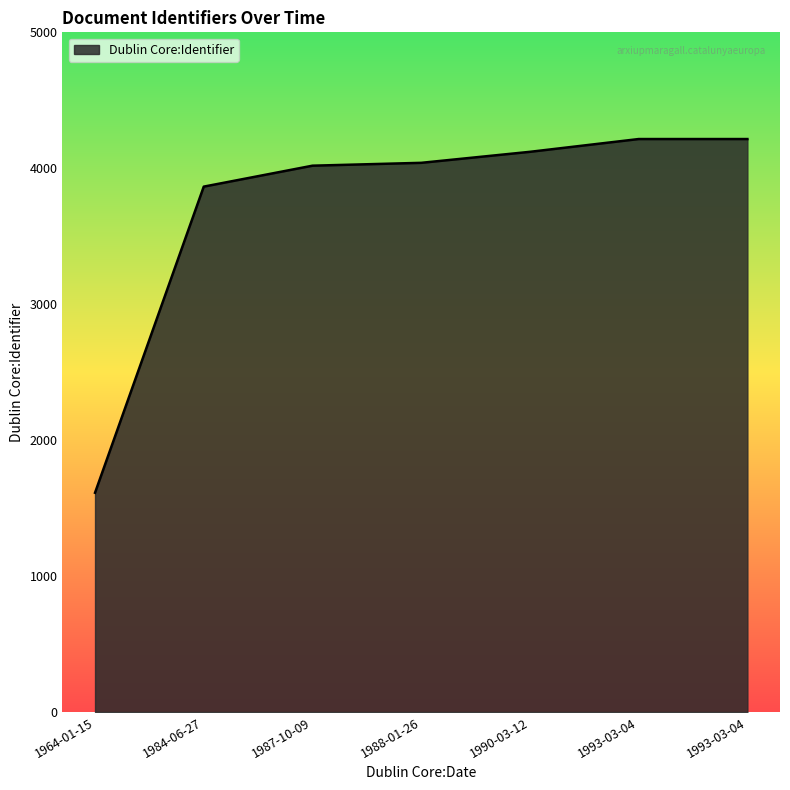

What is the change in value from 1987-10-09 to 1993-03-04?

+196